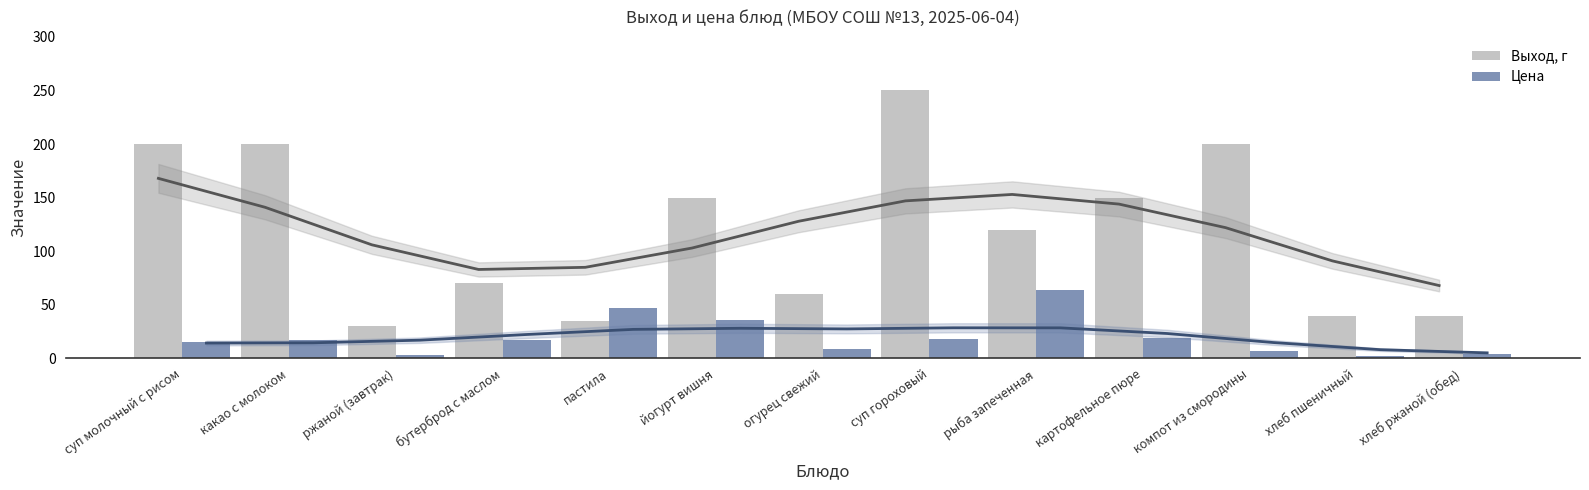

What is the value of the Цена bar at the 4th from the left?

17.6